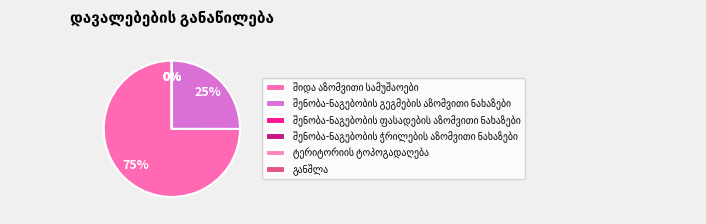

How many slices are in this pie chart?

6